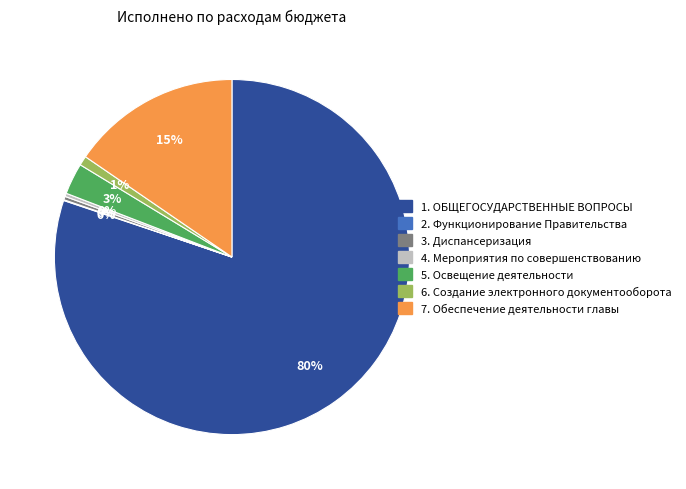

Is there any slice that represents more than half of the pie?

Yes